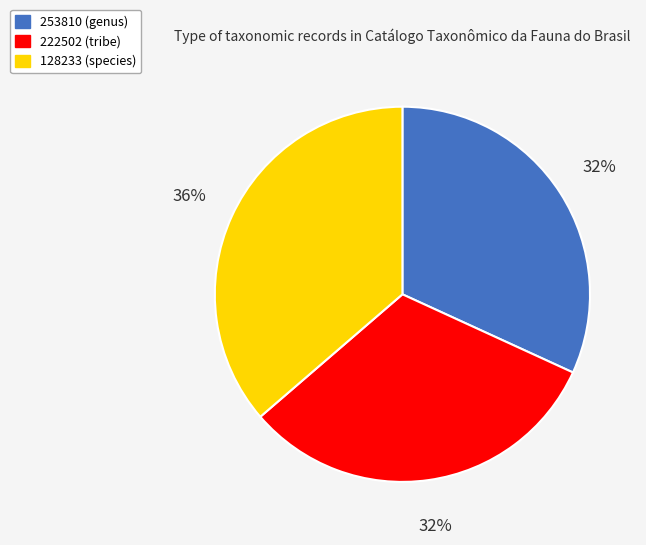

Which has a higher value, 222502 (tribe) or 128233 (species)?

128233 (species)